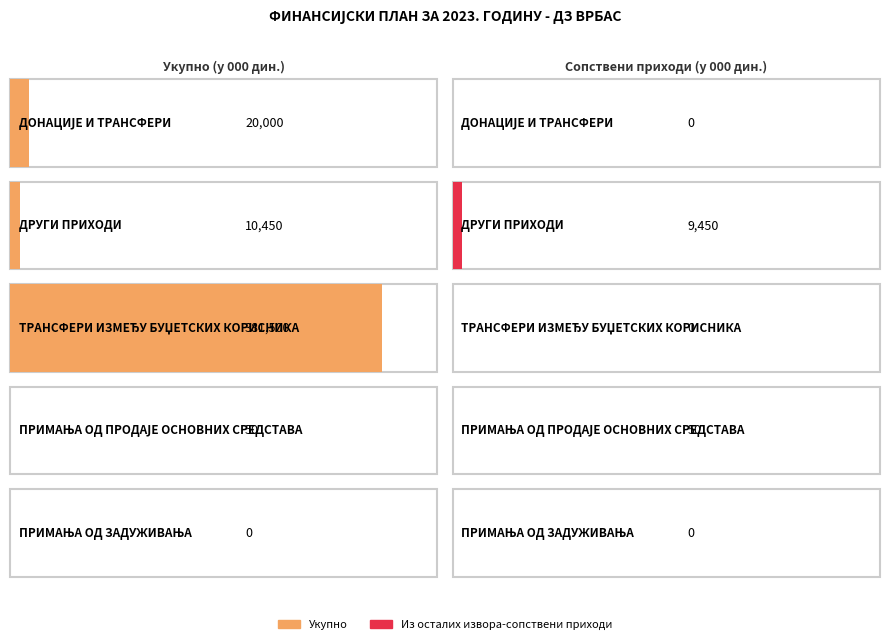

Is it true that Укупно equals 79 at ПРИМАЊА ОД ПРОДАЈЕ ОСНОВНИХ СРЕДСТАВА?

False